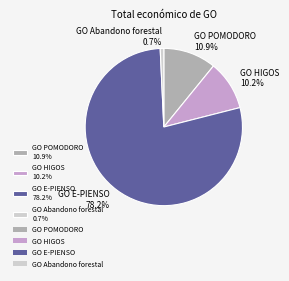

Which category has the smallest portion of the pie?

GO Abandono forestal